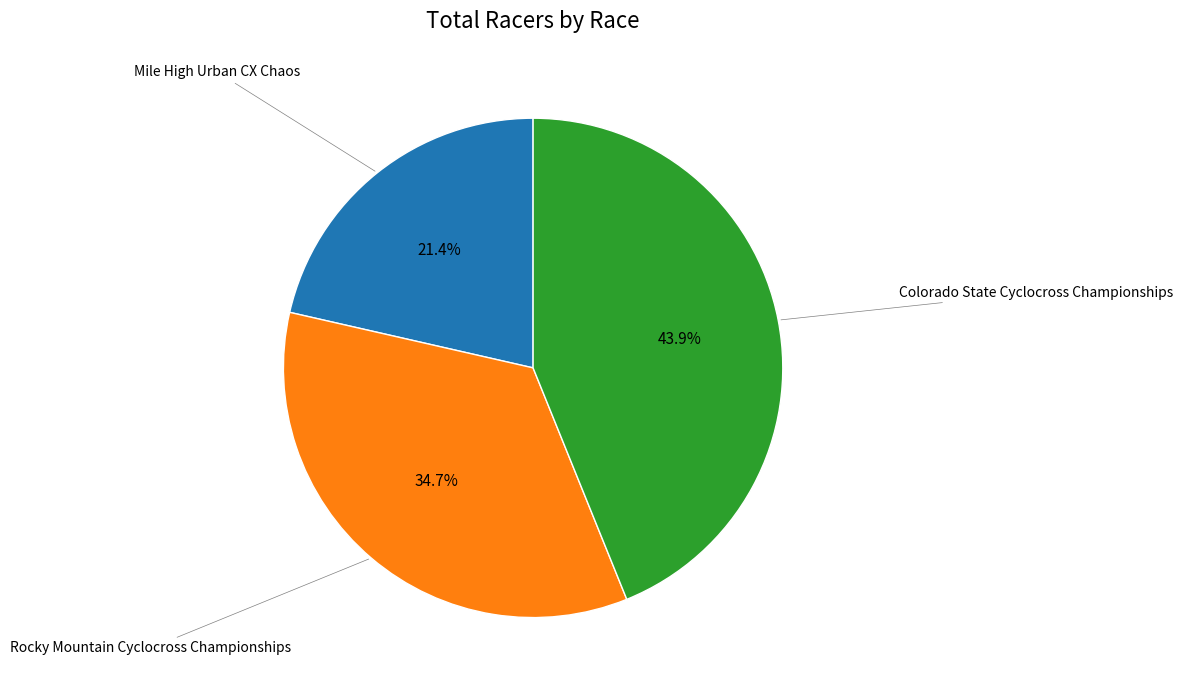

Is there a majority slice in this chart?

No